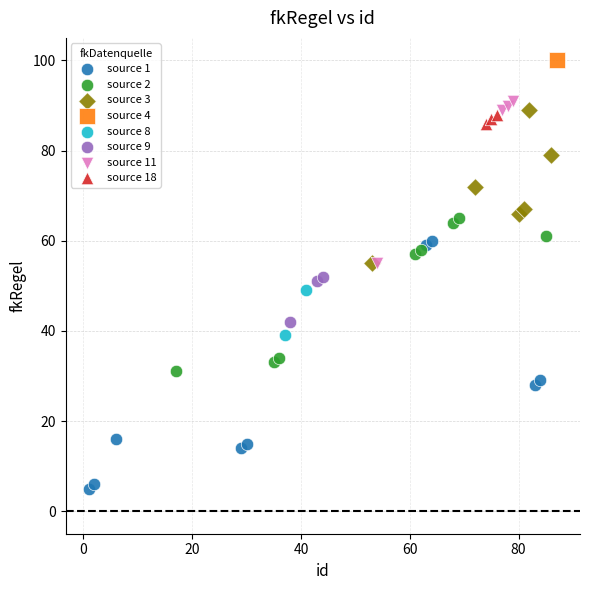

Which series contains the highest Y value?

source 4